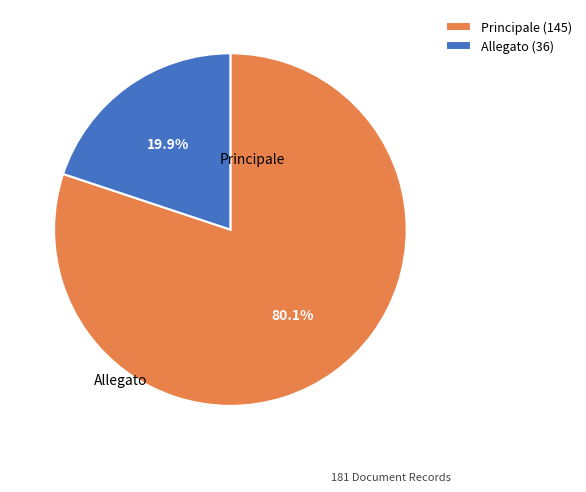

What percentage is NOT represented by Principale?

19.9%